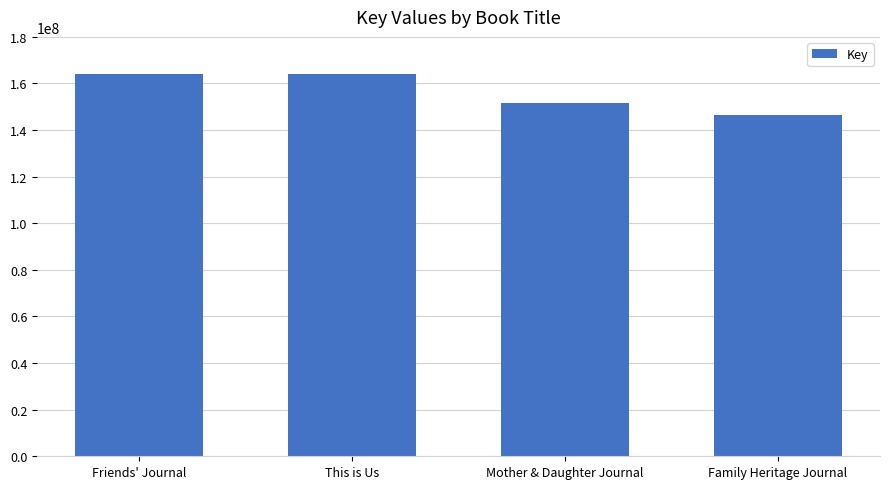

True or false: the data shows 146607266 at Family Heritage Journal.

True